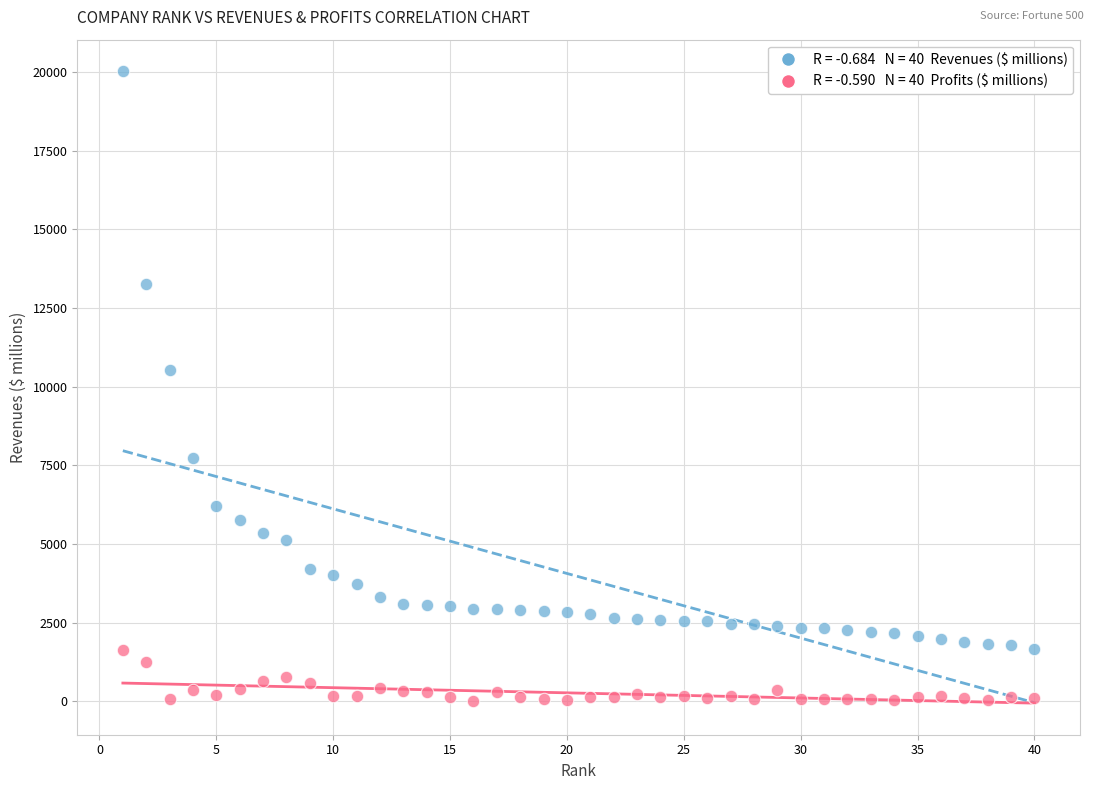

Across all series, what Y value is closest to 10013?

10515.7